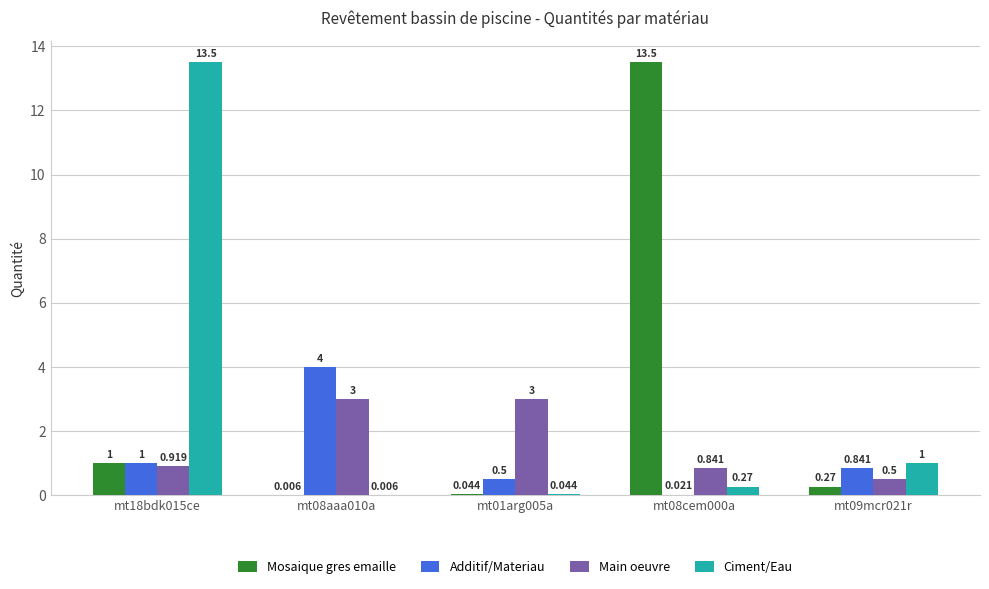

What is the difference between the Ciment/Eau values at mt18bdk015ce and mt08aaa010a?

13.5